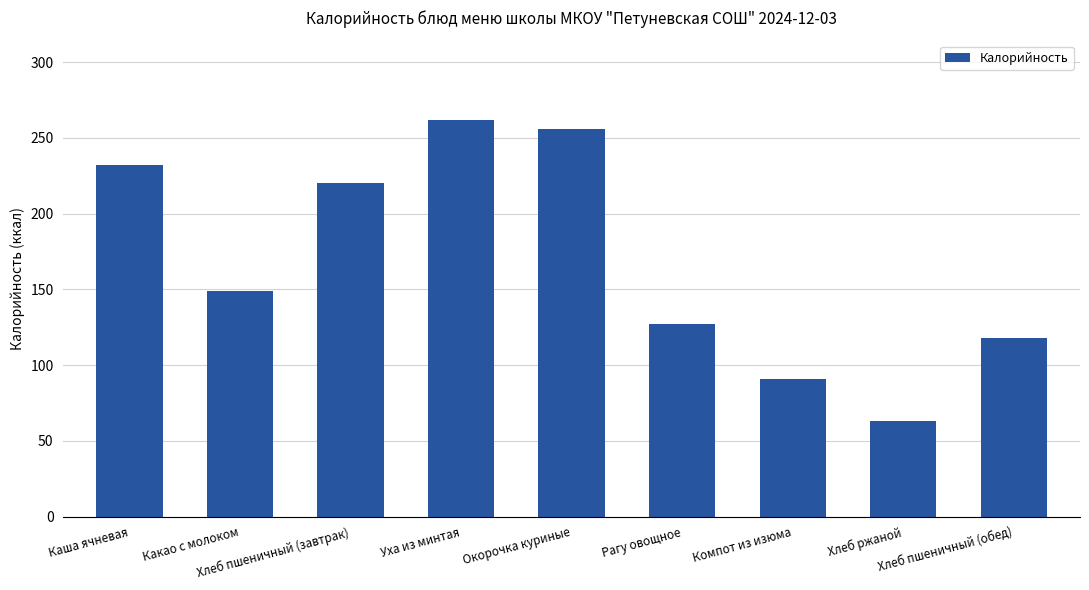

How many distinct data groups are displayed?

1